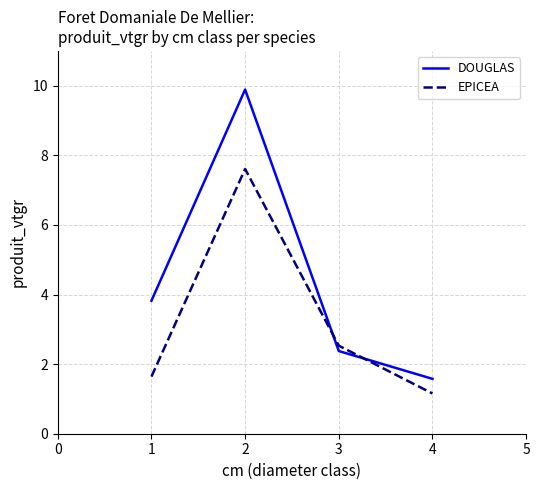

Rank the series by their maximum value, from highest to lowest.

DOUGLAS, EPICEA